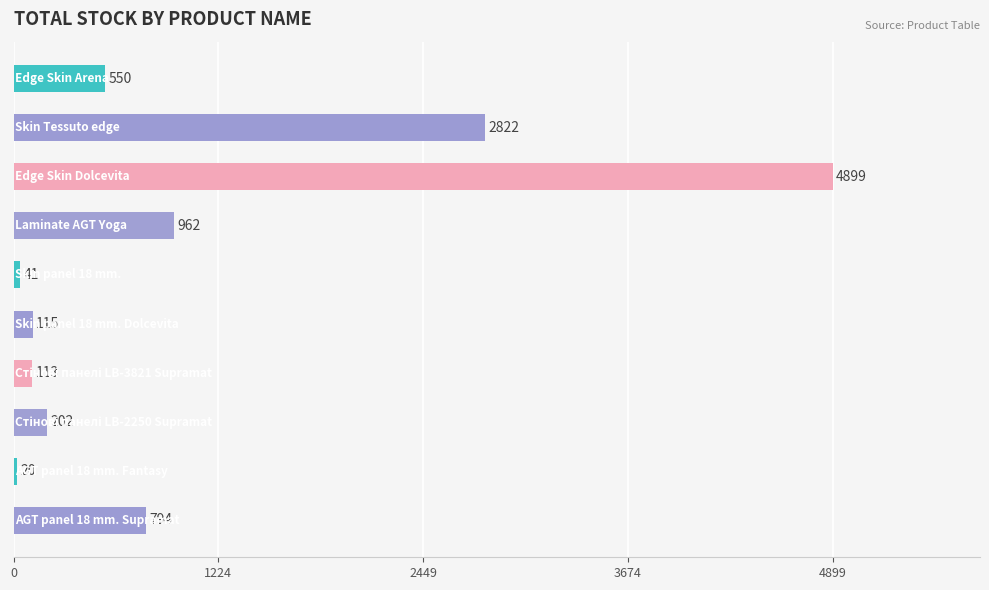

Reading top to bottom, transcribe all the data shown in this chart.

550	2822	4899	962	41	115	113	202	20	794